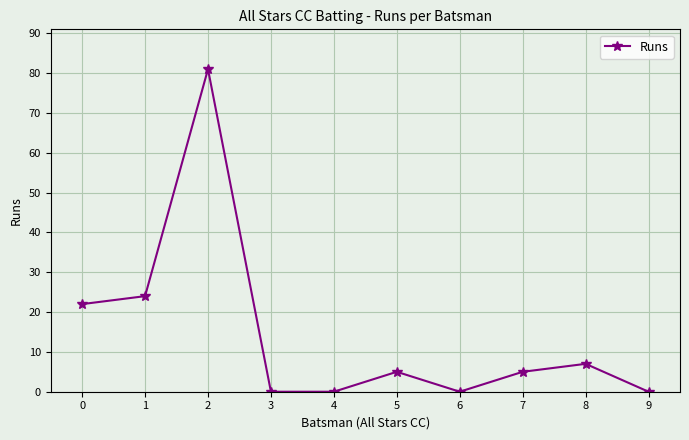

At which label is the value closest to 40?

1